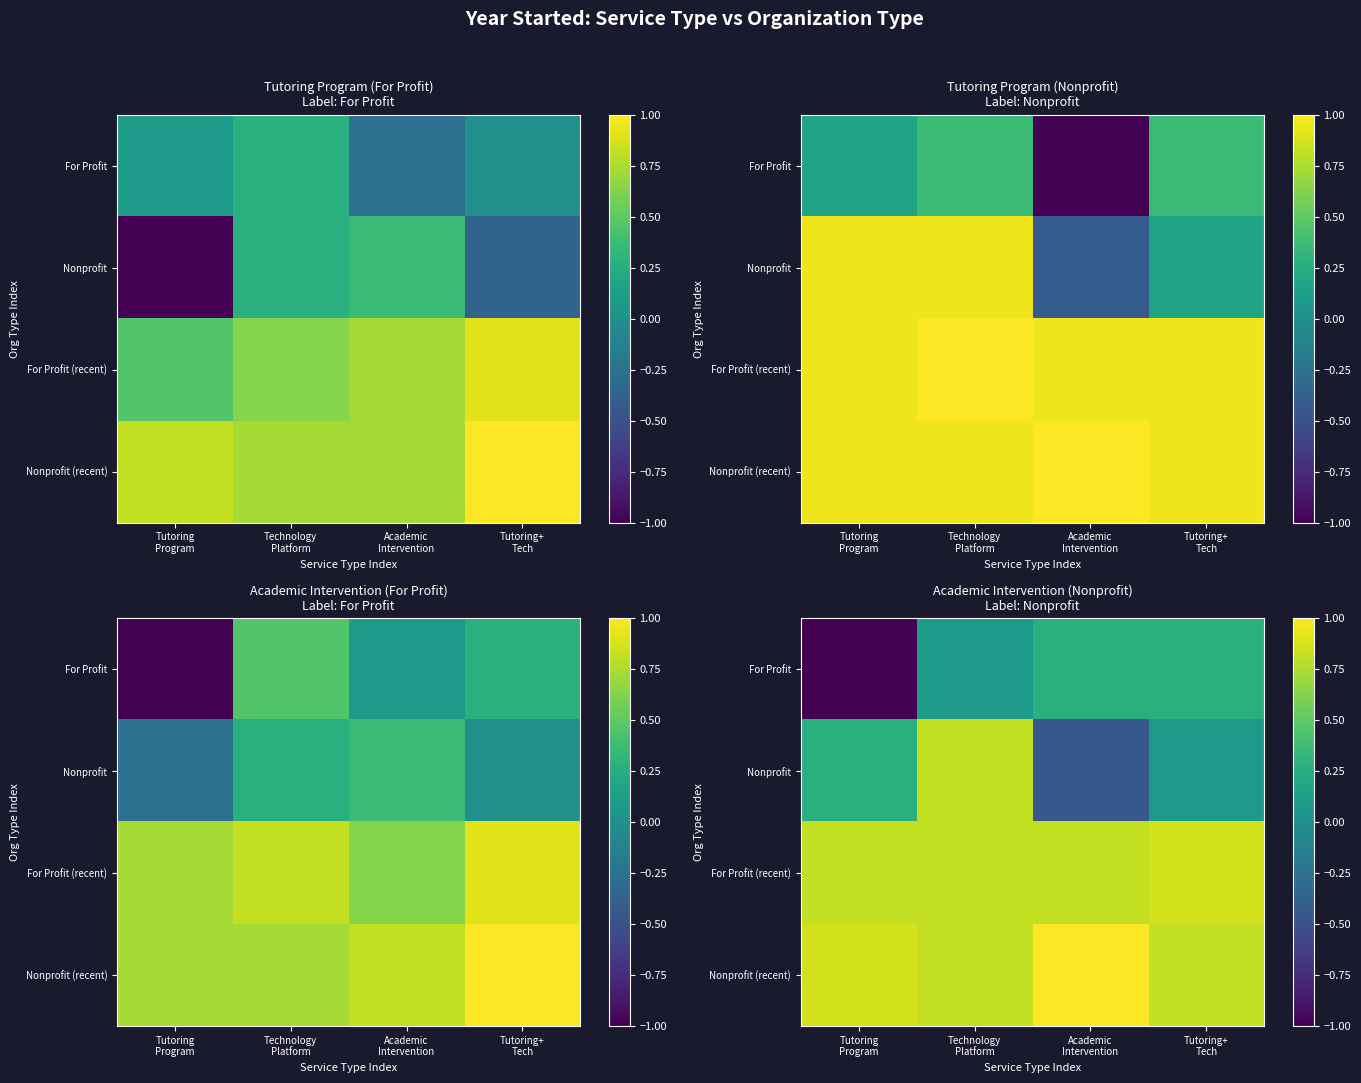

Which has a higher value, Tutoring+
Tech or Tutoring
Program?

Tutoring+
Tech